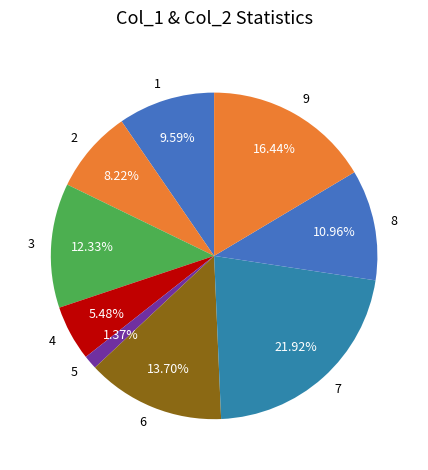

Which slice is the smallest?

5